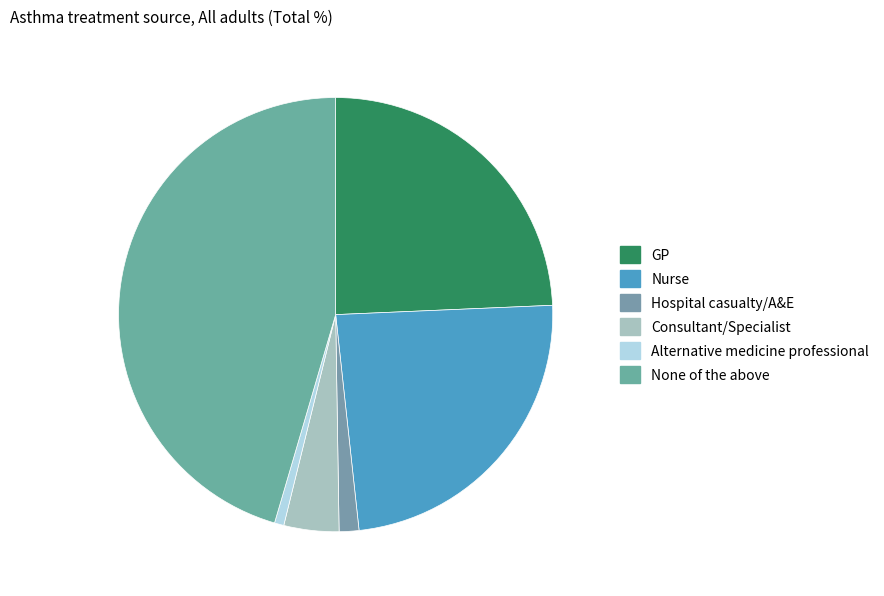

How many segments does this pie chart have?

6